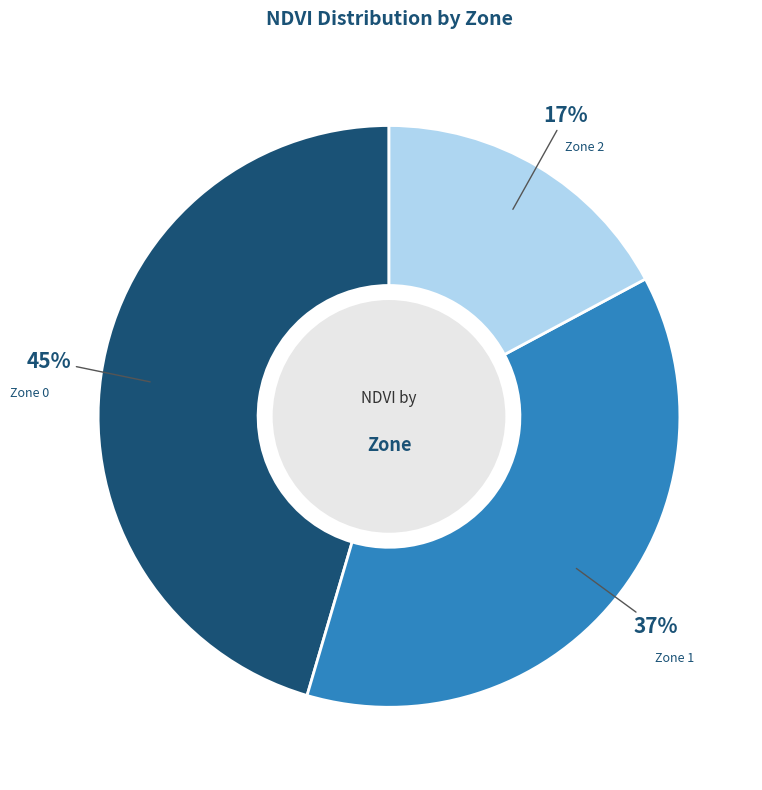

Count the number of slices in the pie.

3